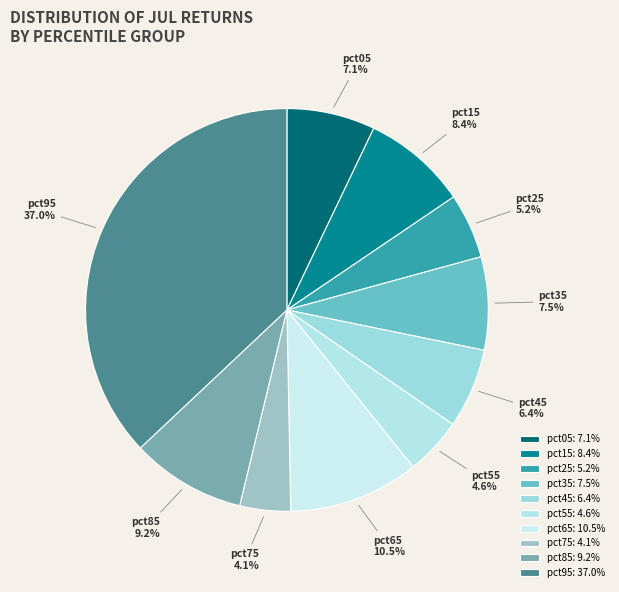

Is there a majority slice in this chart?

No